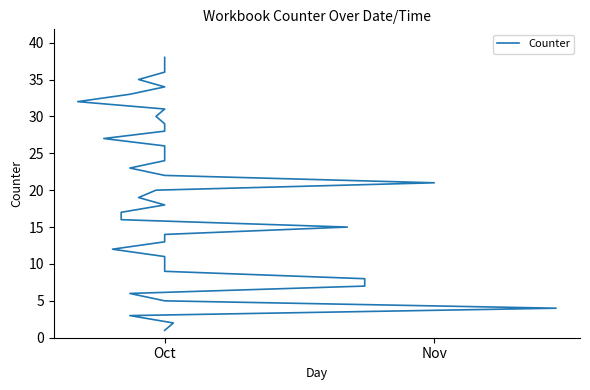

True or false: there are more than 1 points higher than both neighbors.

False